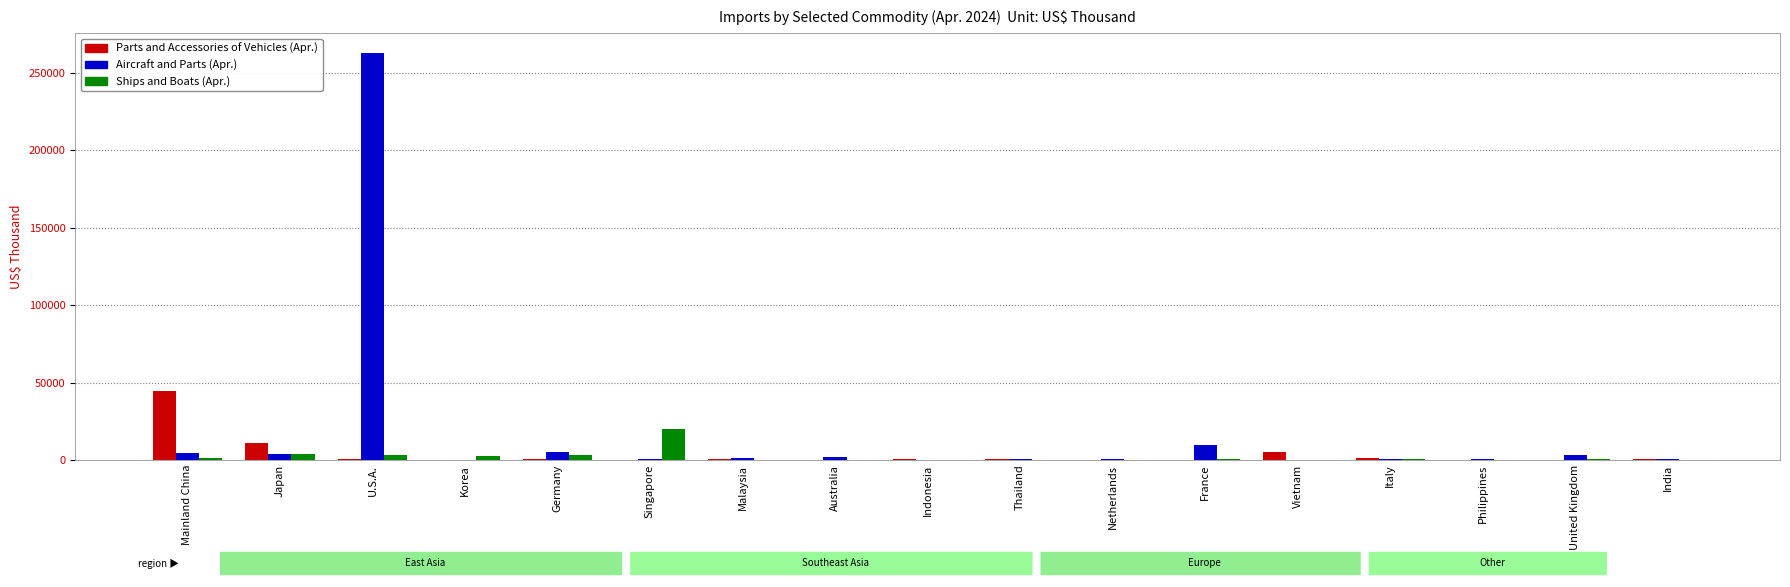

What is the difference between the Ships and Boats (Apr.) values at Thailand and U.S.A.?

3272